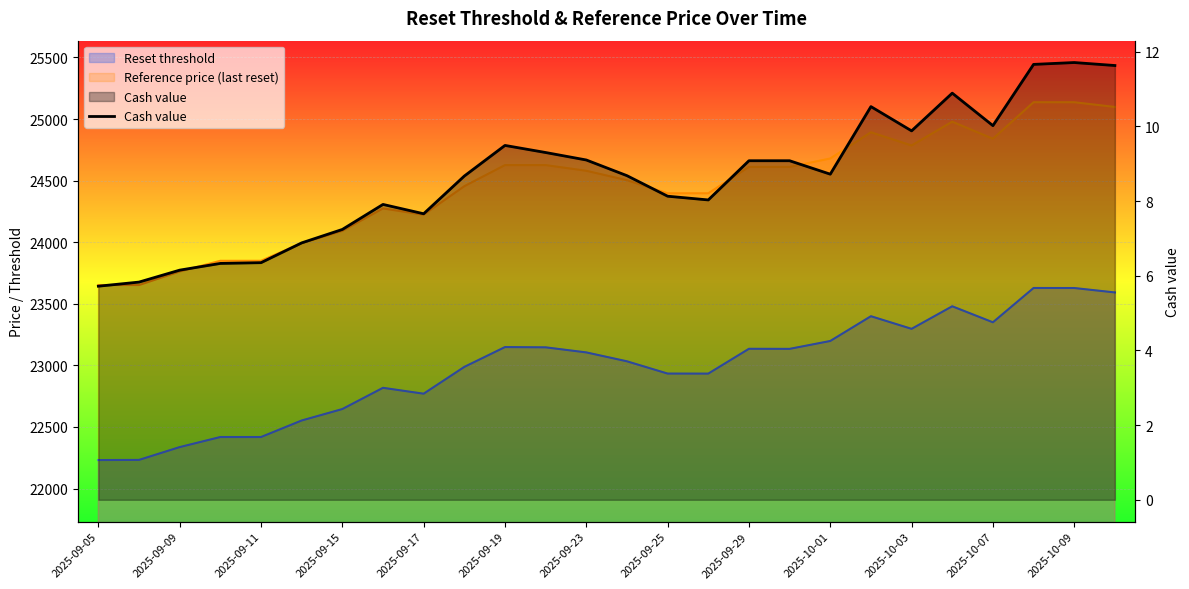

How many lines are shown in the chart?

1